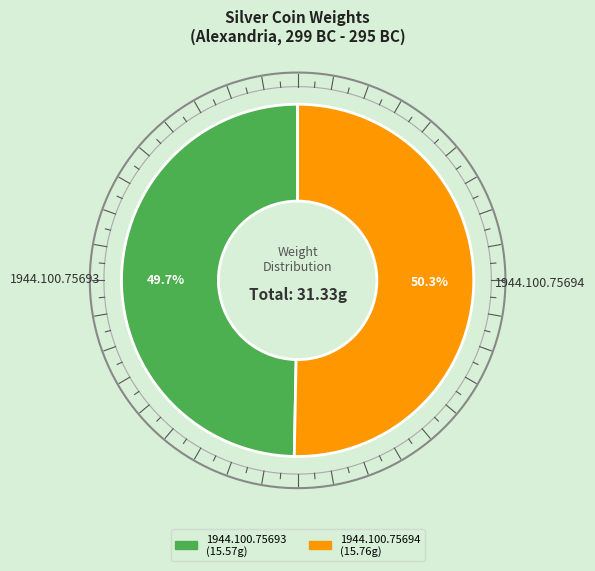

How many slices are in this pie chart?

2